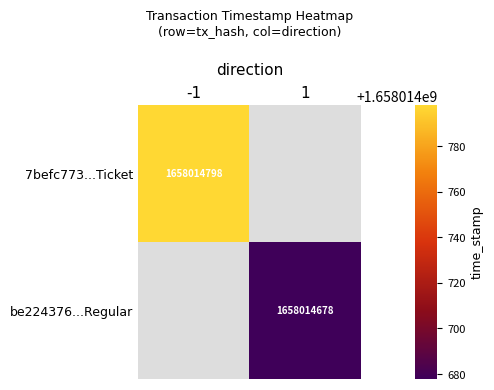

True or false: 7befc773...Ticket has a value of 1084248997 at -1.

False